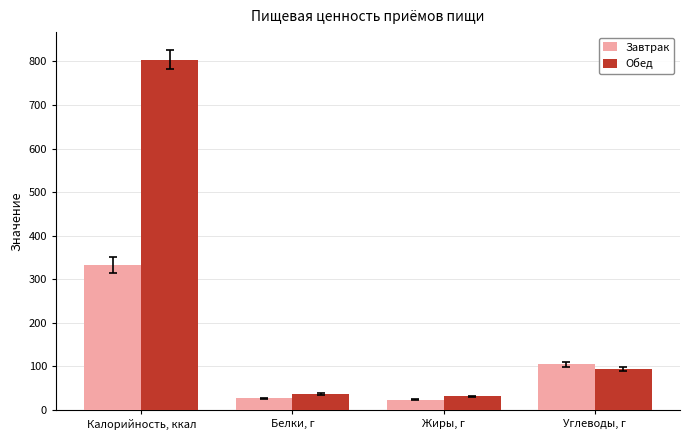

What is the average value of the Завтрак series?

121.7